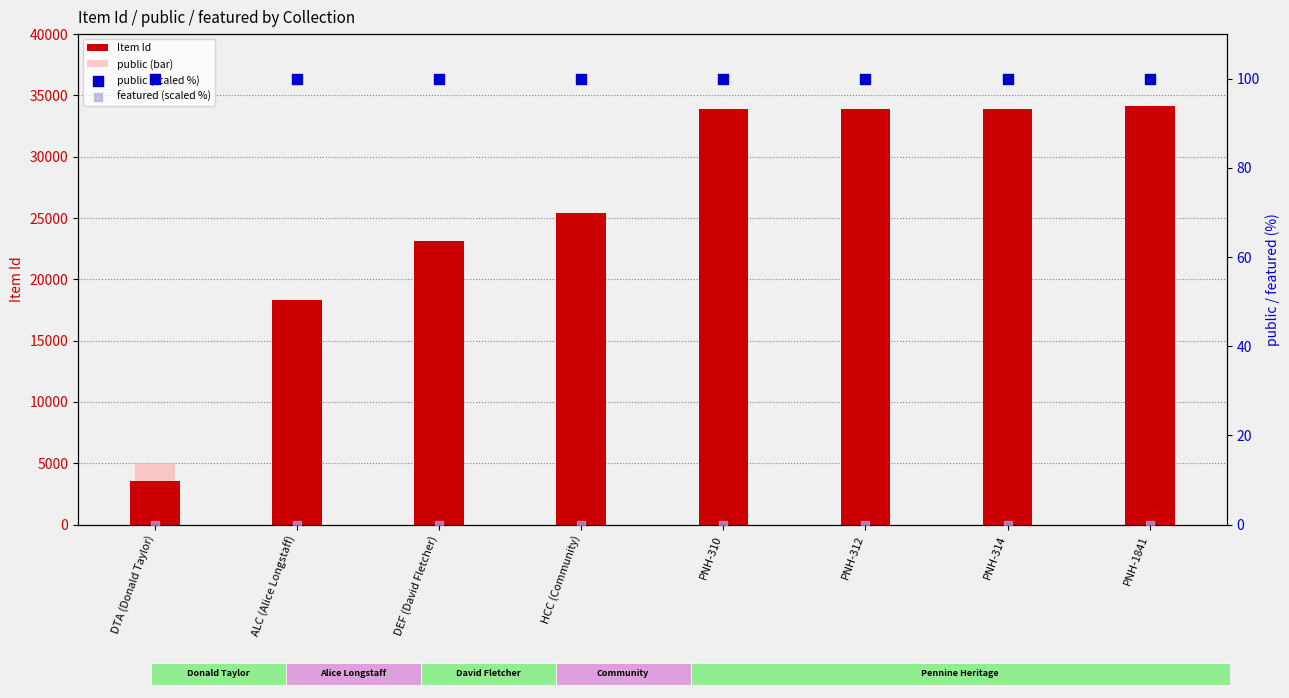

Which series reaches the maximum Y coordinate?

Item Id